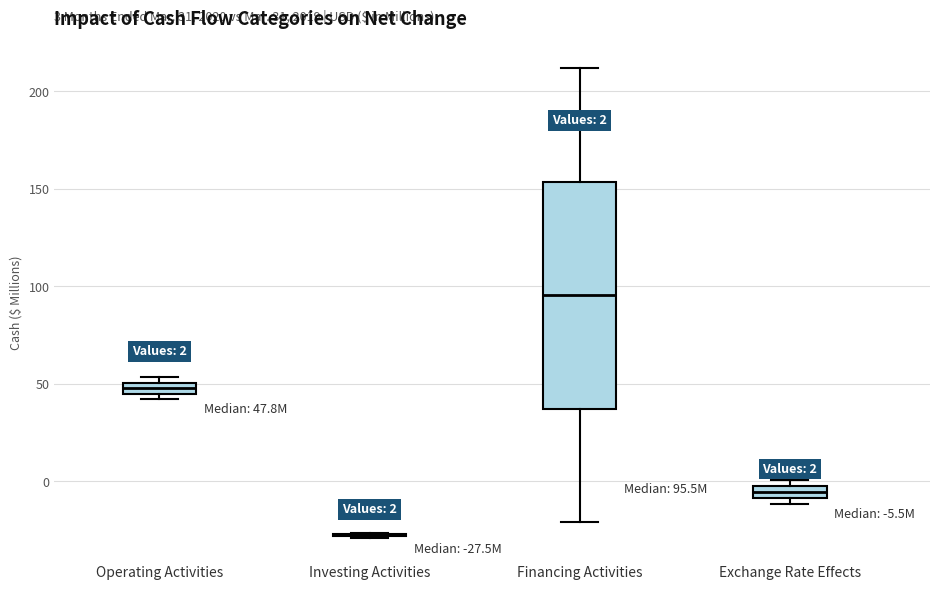

Comparing the boxes themselves (not the whiskers), which one is the tallest?

Financing Activities